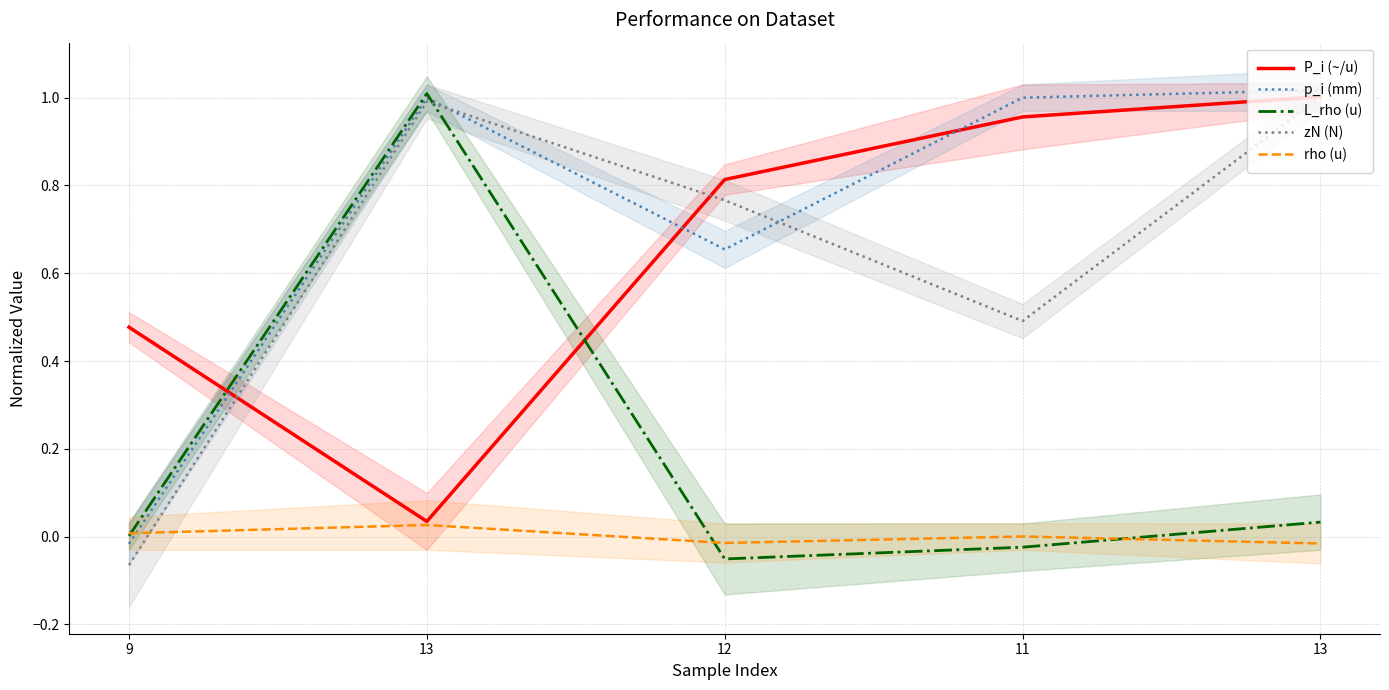

Does the chart display data point markers on the line(s)?

No